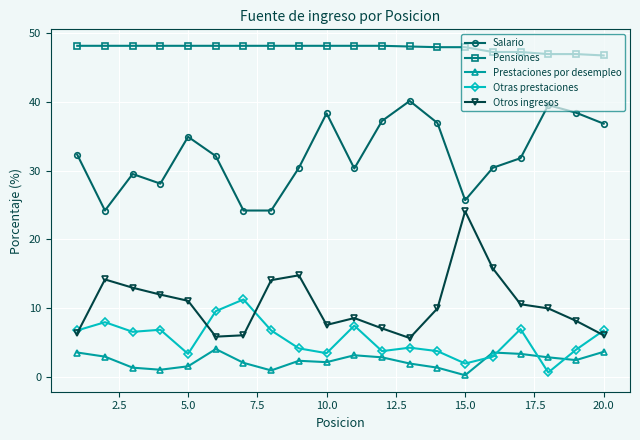

Does the chart display data point markers on the line(s)?

Yes